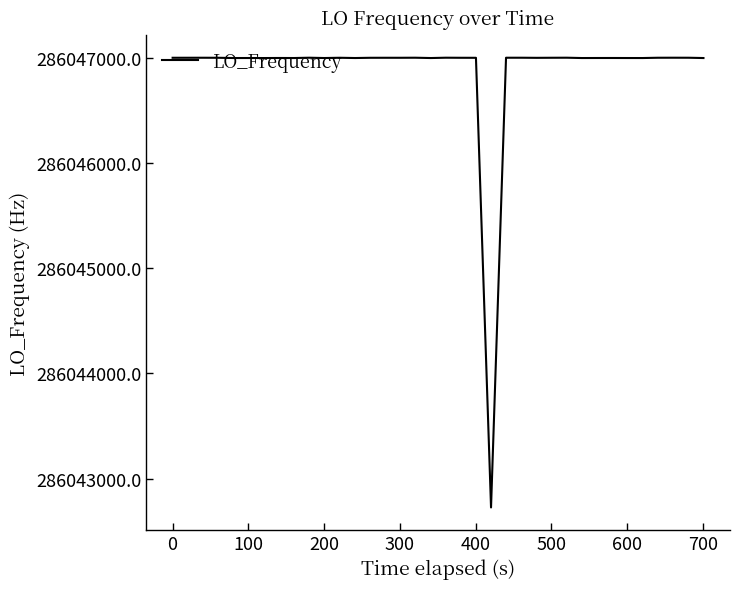

What is the smallest value displayed?

286042725.2